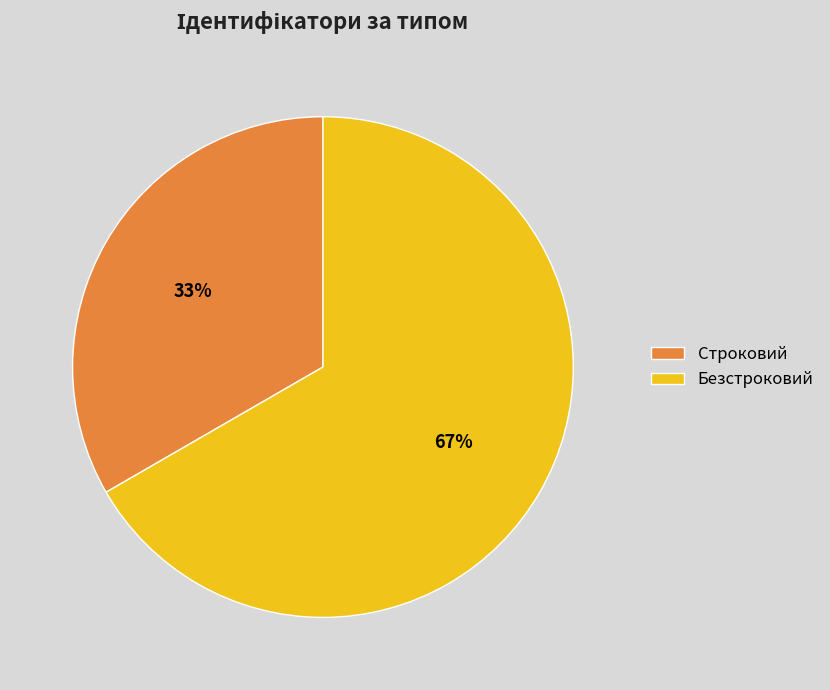

Which category has the smallest portion of the pie?

Строковий